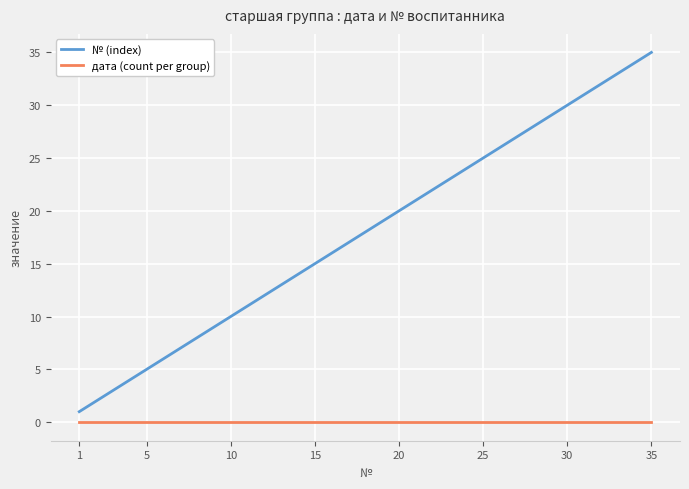

Which series has the largest total across all categories?

№ (index)